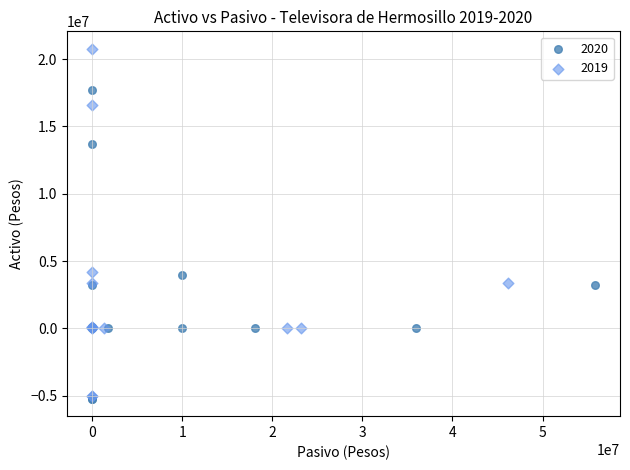

What are all the series names shown in the legend?

2020, 2019